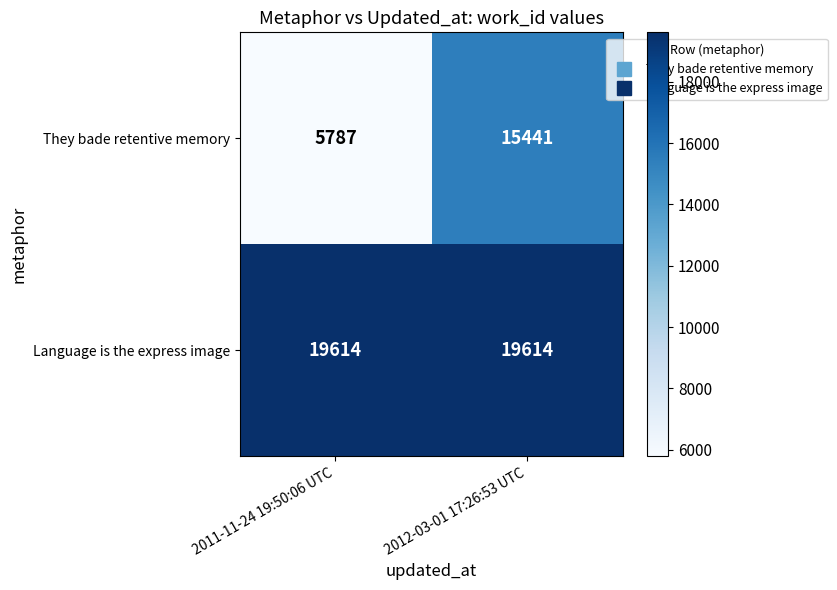

What is the sum of the They bade retentive memory values at 2011-11-24 19:50:06 UTC and 2012-03-01 17:26:53 UTC?

21228